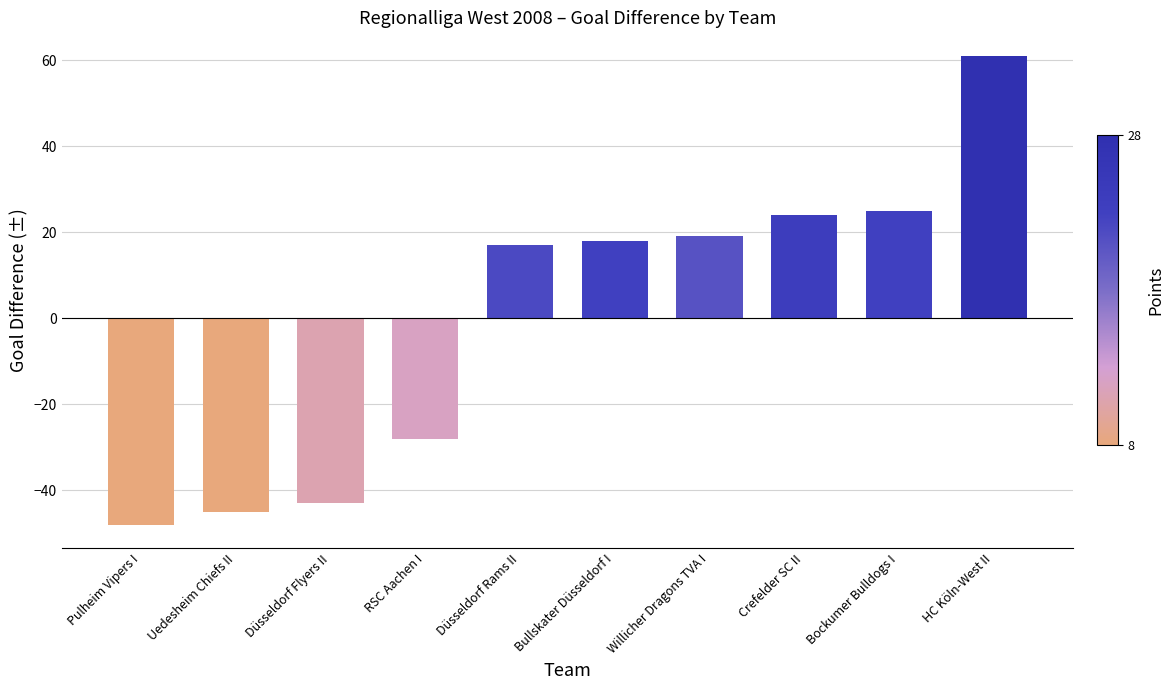

What is the maximum value shown in the chart?

61